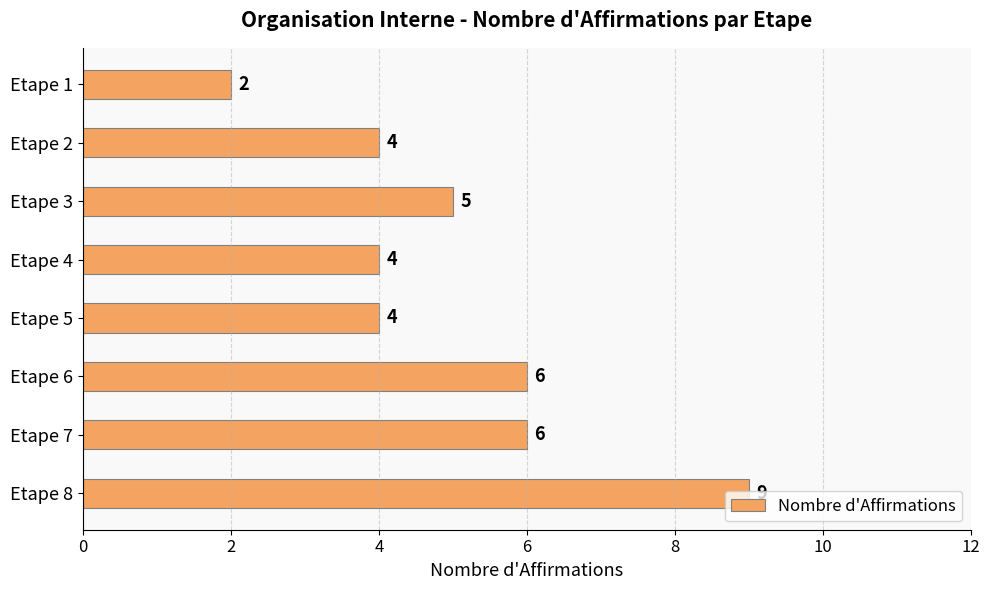

Count the values in the range 4 to 6.

6